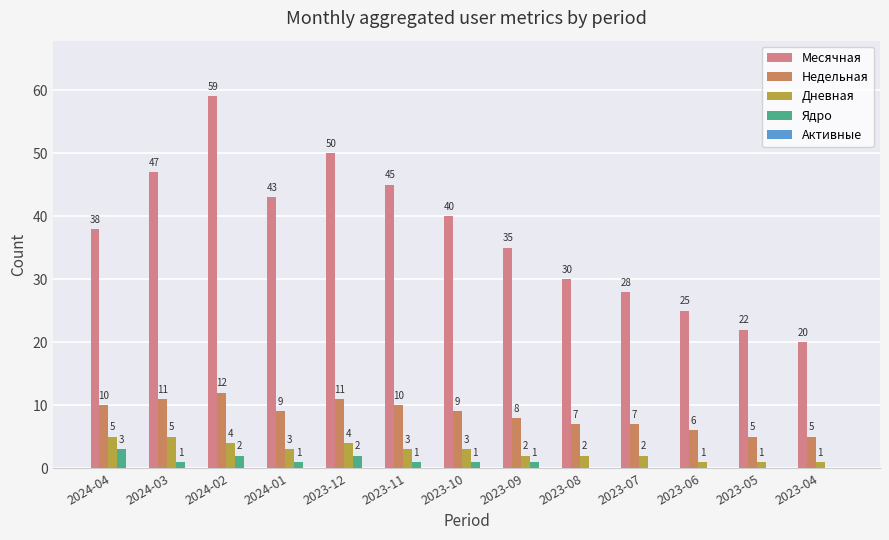

Which series changed the most between 2024-02 and 2024-01?

Месячная